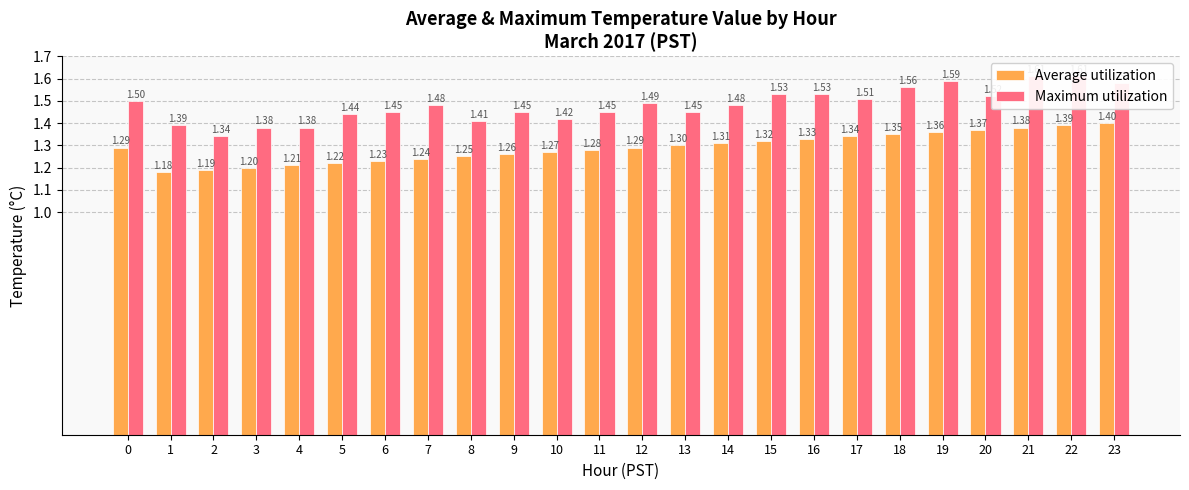

Which series has the largest range (max minus min)?

Maximum utilization